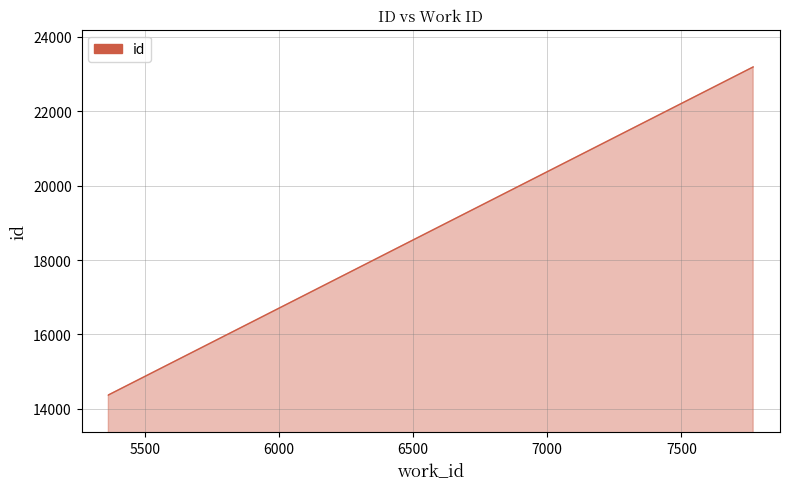

Reading left to right, transcribe all the data shown in this chart.

14374	14375	23189